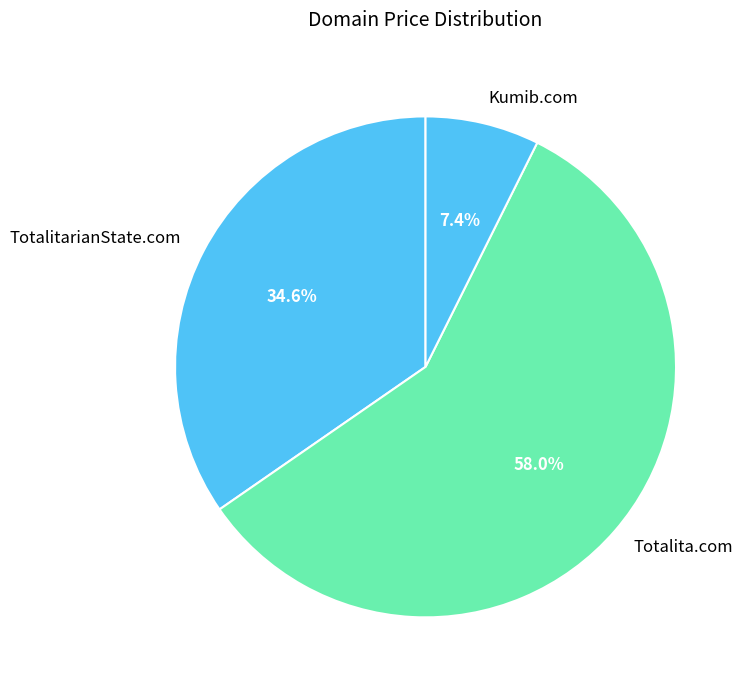

Does any single category account for the majority?

Yes